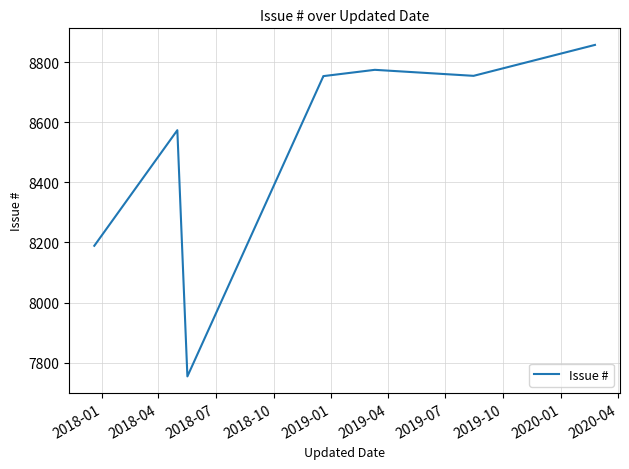

Reading left to right, what are all the values shown in this chart?

8189	8574	7754	8753	8754	8775	8755	8858